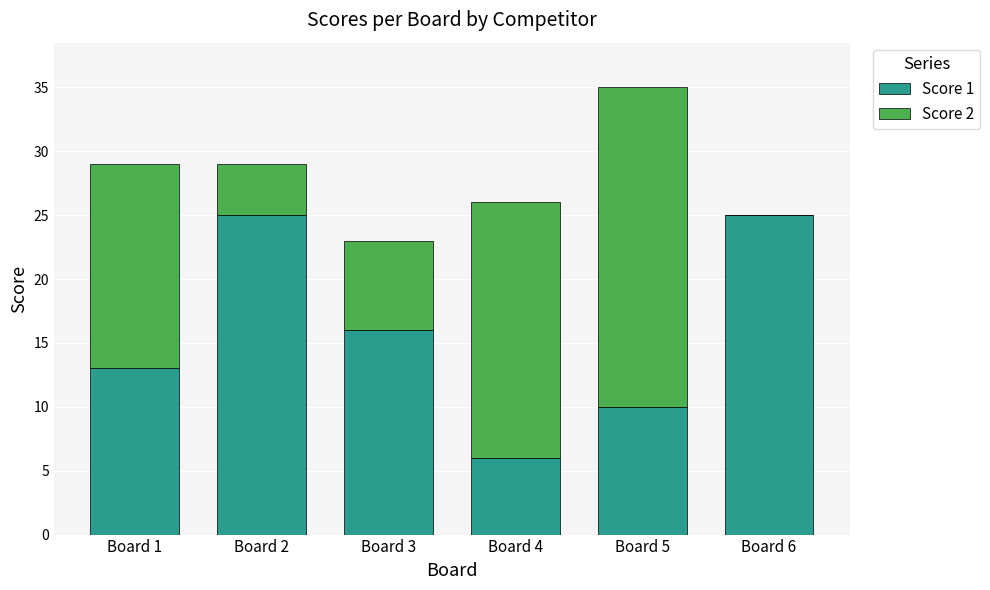

What is the total value across all series at Board 6?

25